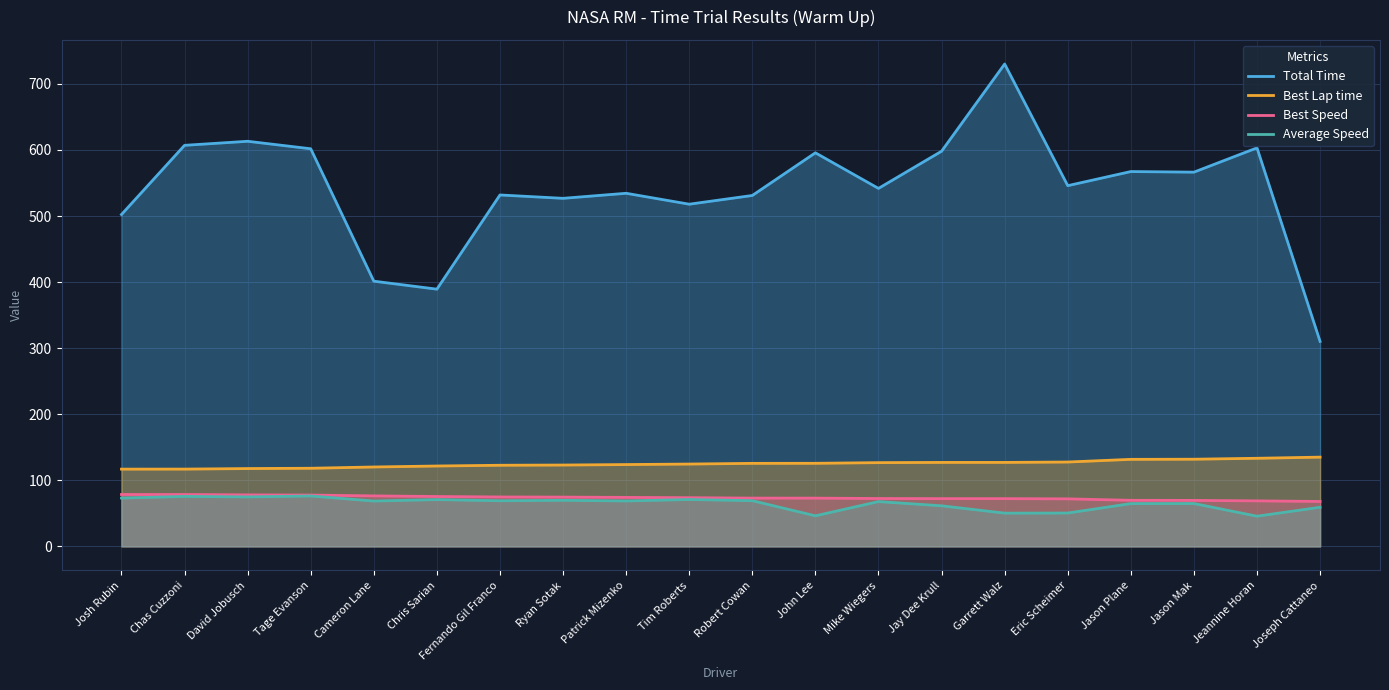

What is the highest value of the Total Time series?

730.0